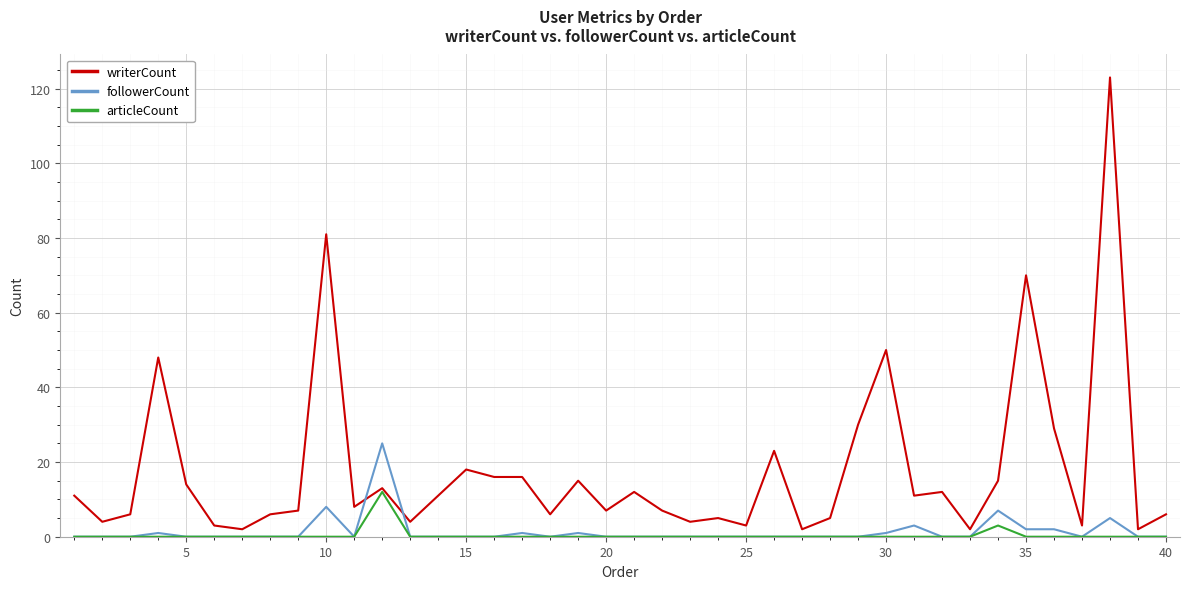

How many distinct data groups are displayed?

3